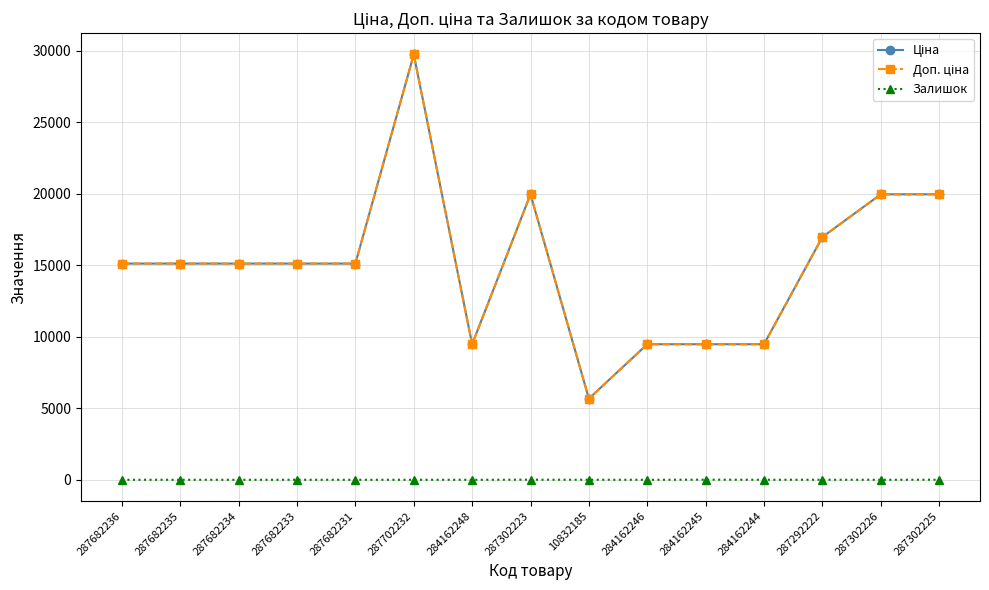

Is this an area chart (filled region under the line)?

No